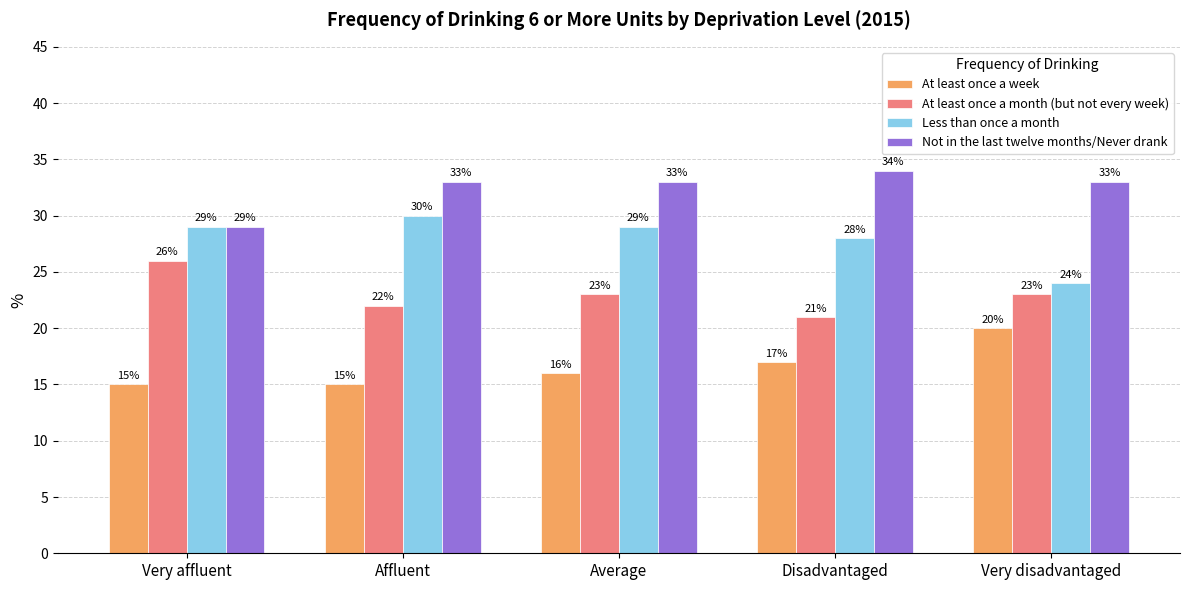

Which series changed the most between Disadvantaged and Very disadvantaged?

Less than once a month